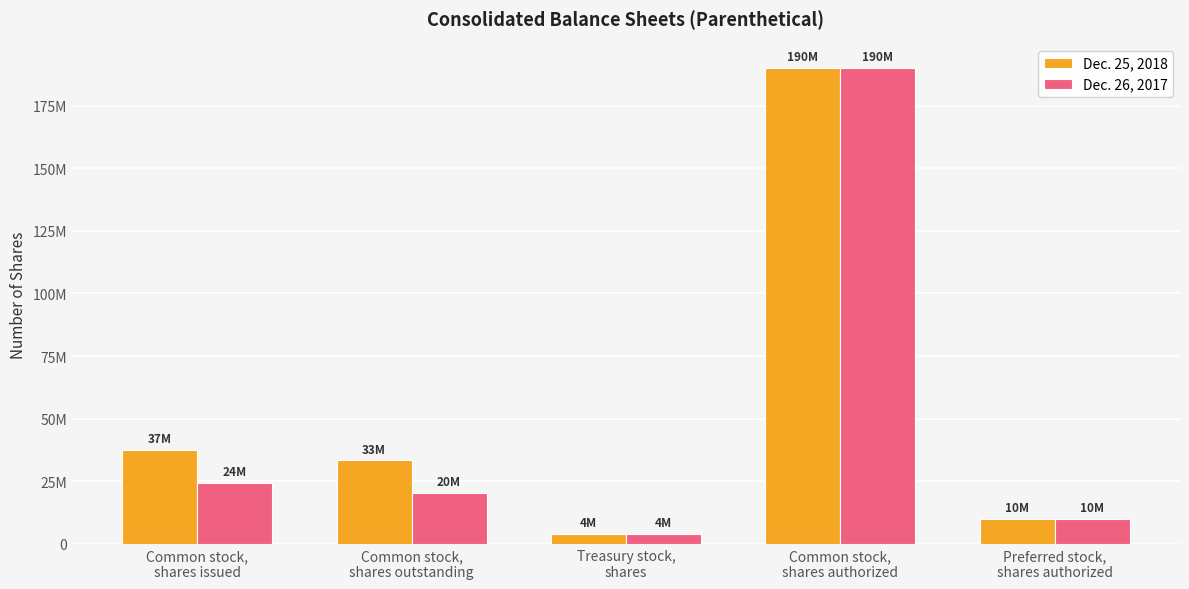

What is the highest value of the Dec. 26, 2017 series?

190000000